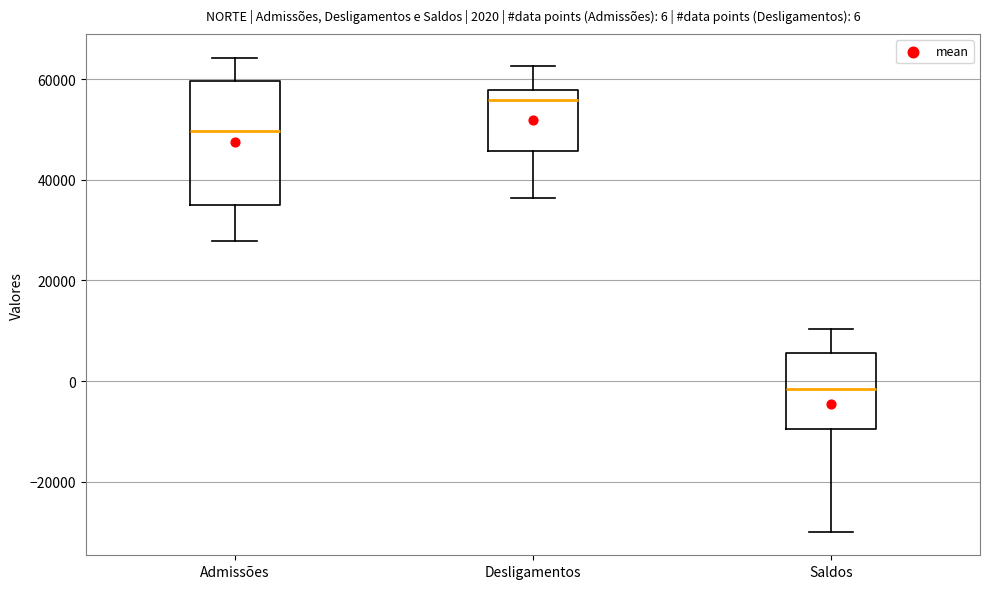

Comparing the boxes themselves (not the whiskers), which one is the tallest?

Admissões